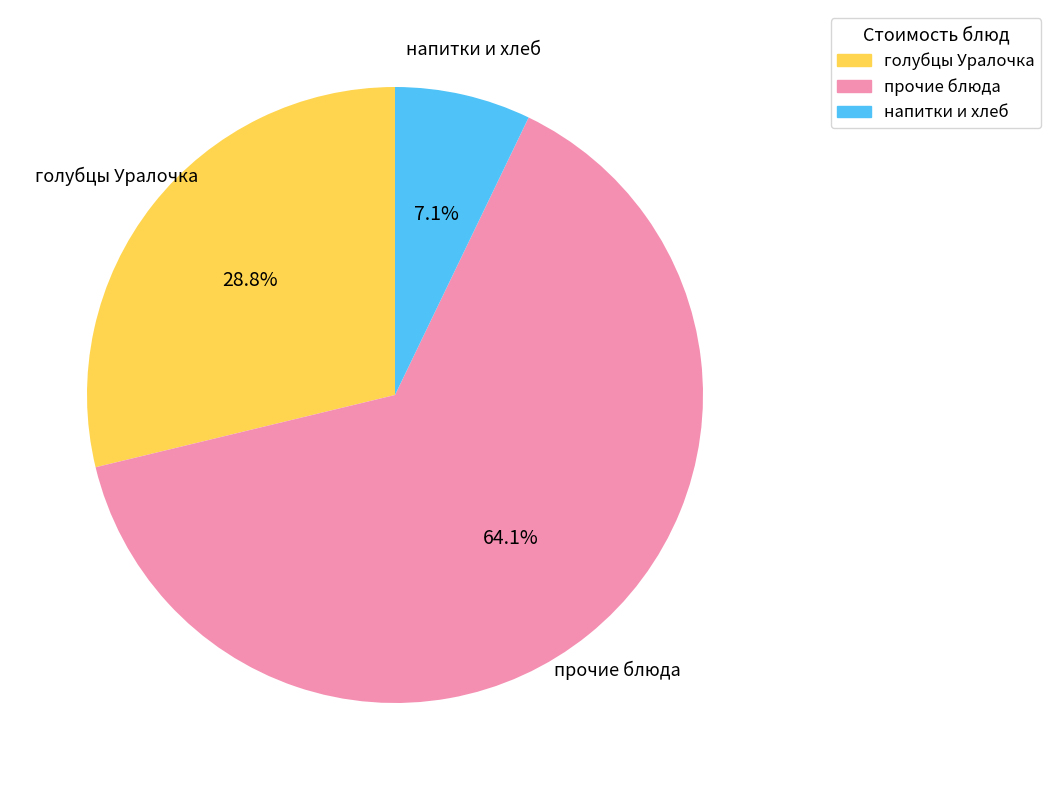

How many slices are in this pie chart?

3